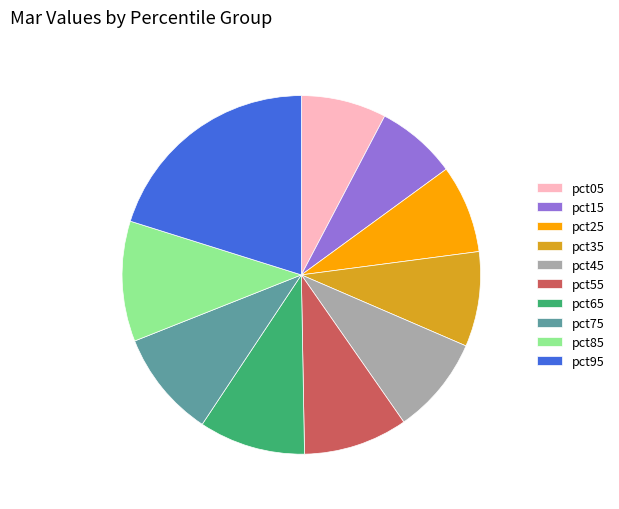

What is the largest slice in the pie chart?

pct95